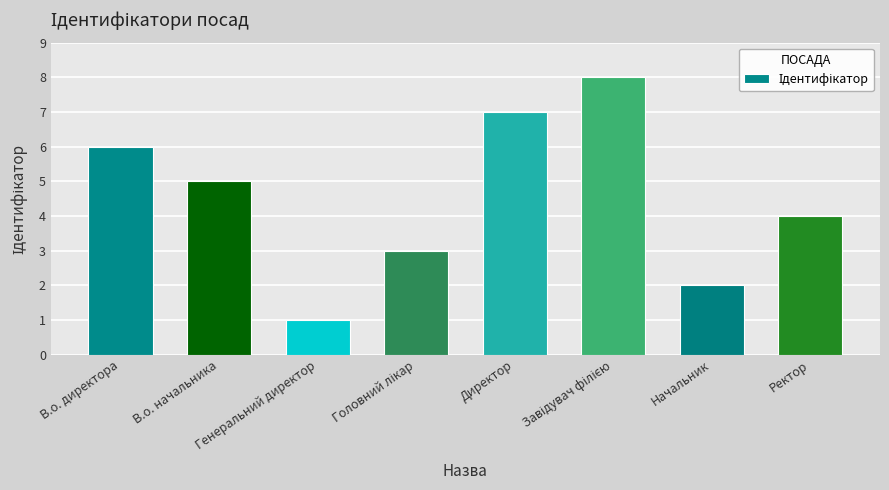

What position from the right is Начальник?

2